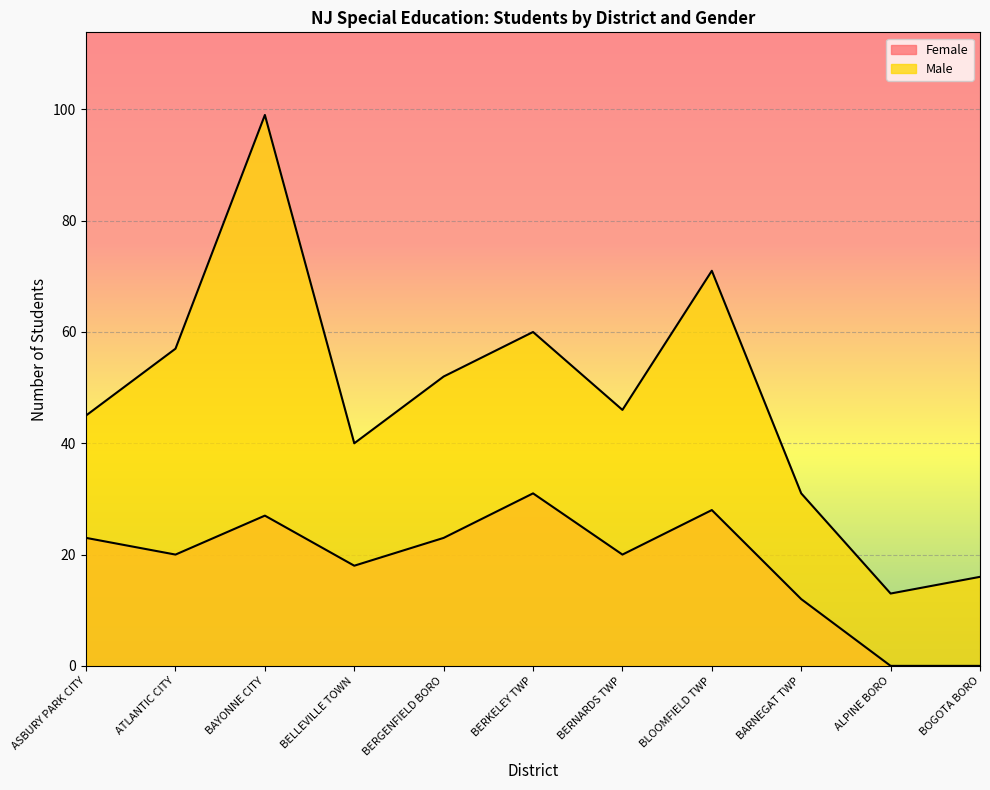

True or false: Male and Female intersect in this chart.

False